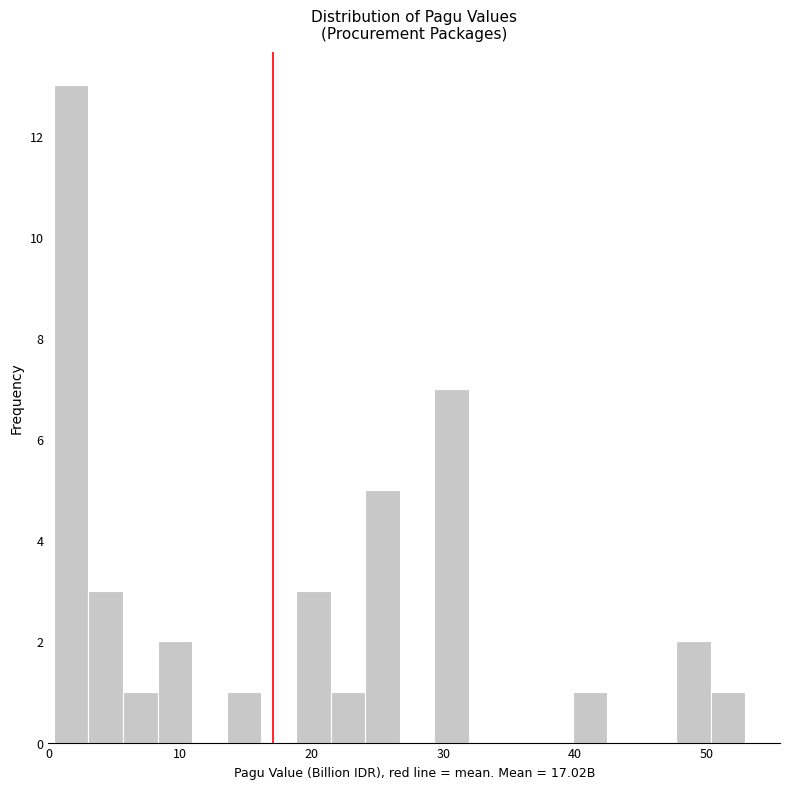

Read against the x-axis, roughly where is the centre of the tallest bar?

2